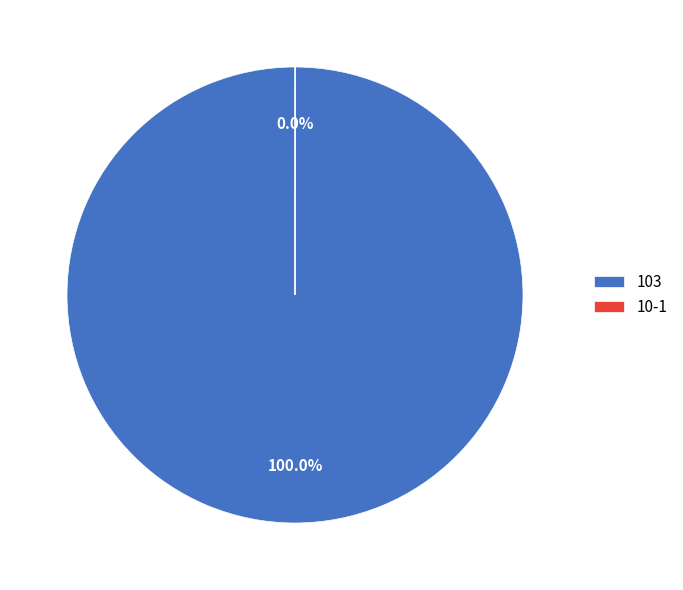

Which category has the biggest portion of the pie?

103